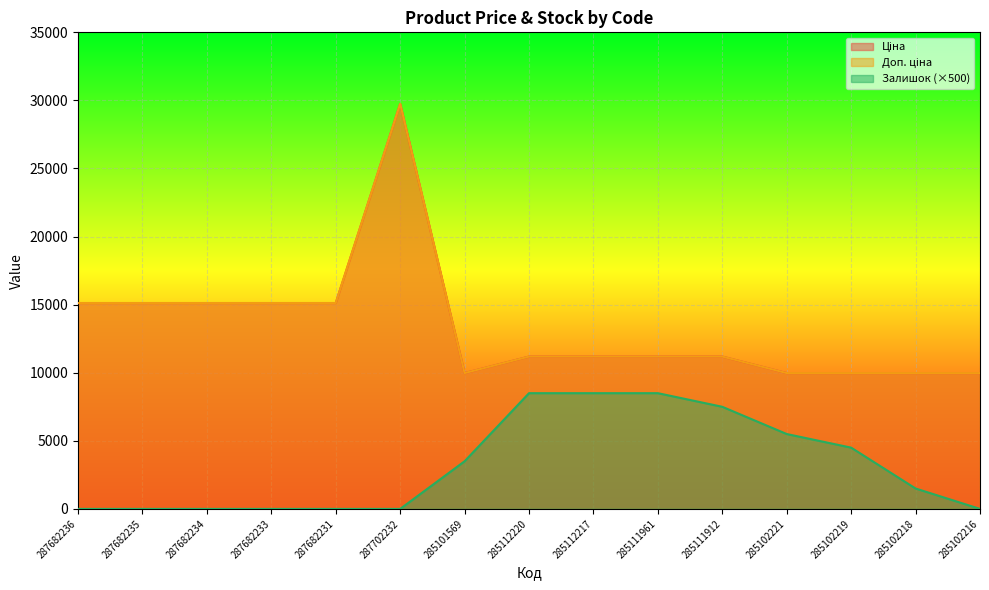

Where does the Ціна series first go above 11188?

287682236